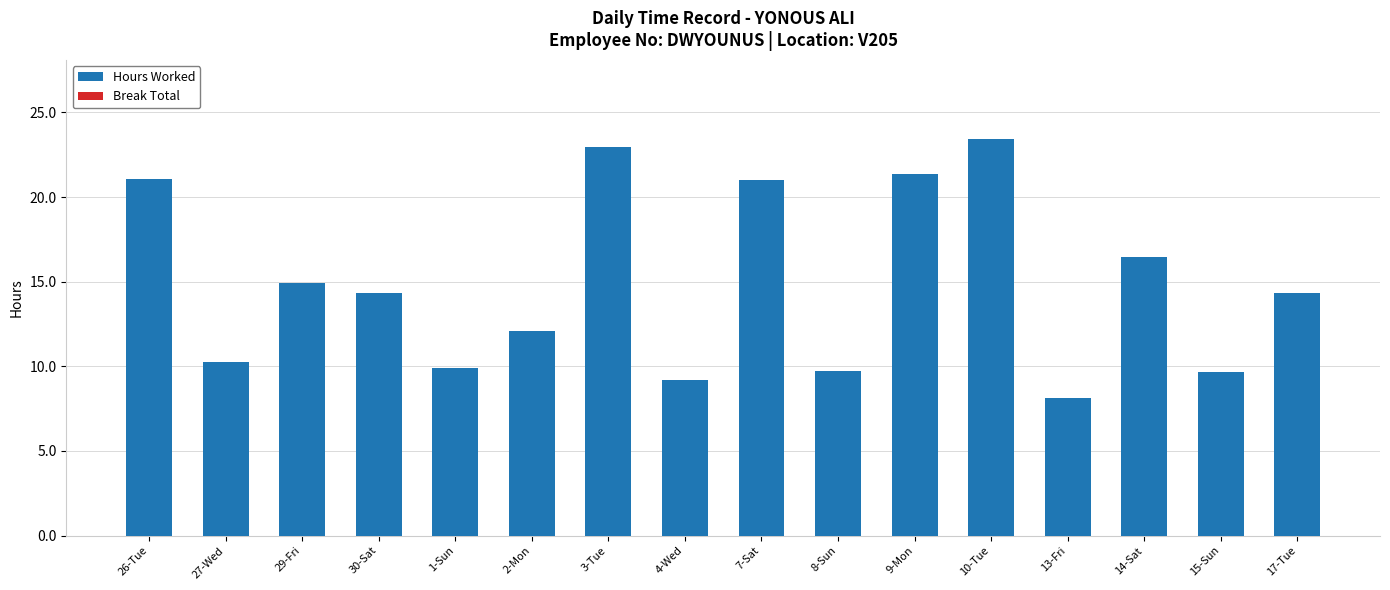

What is the maximum value shown in the chart?

23.4